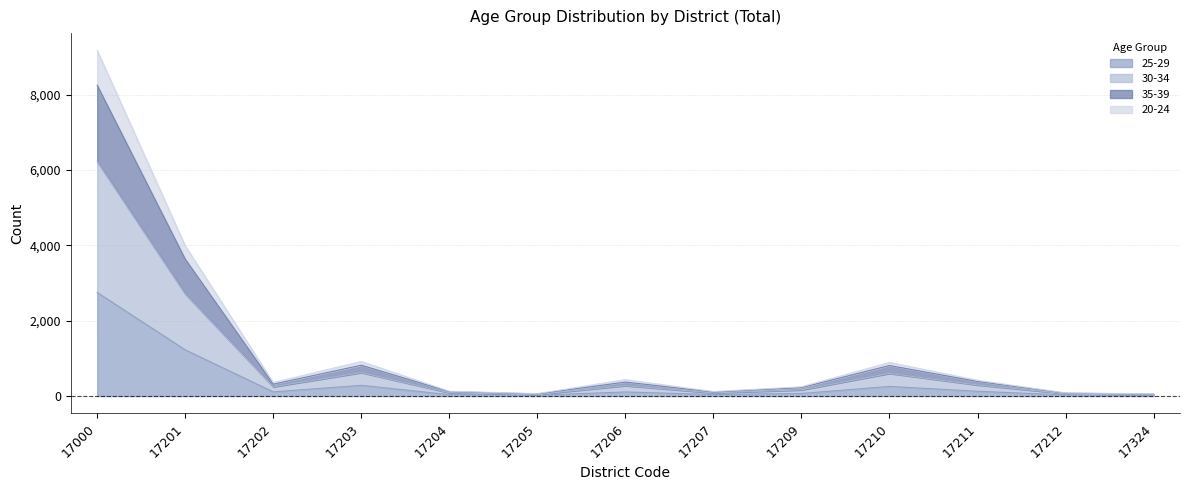

At which category is the sum across all series the highest?

17000